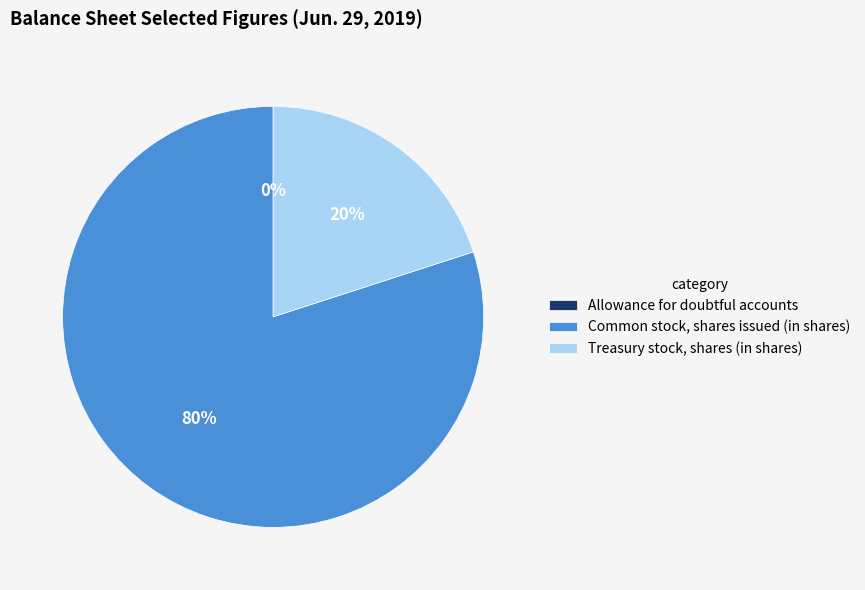

To the nearest percent, what is the difference between the largest and smallest slice percentages?

80%